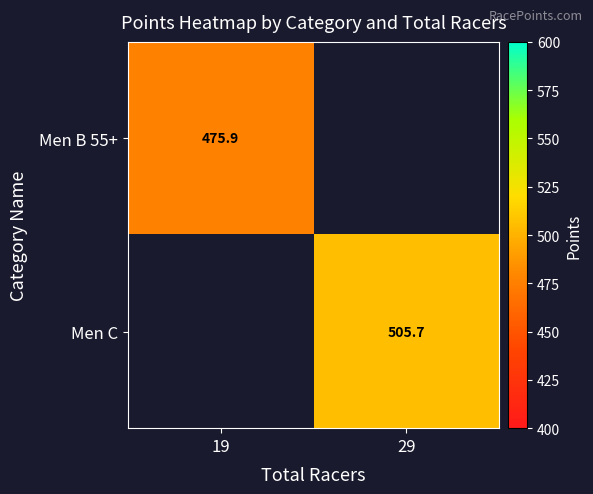

Is it true that Men B 55+ equals 225.4 at 19?

False